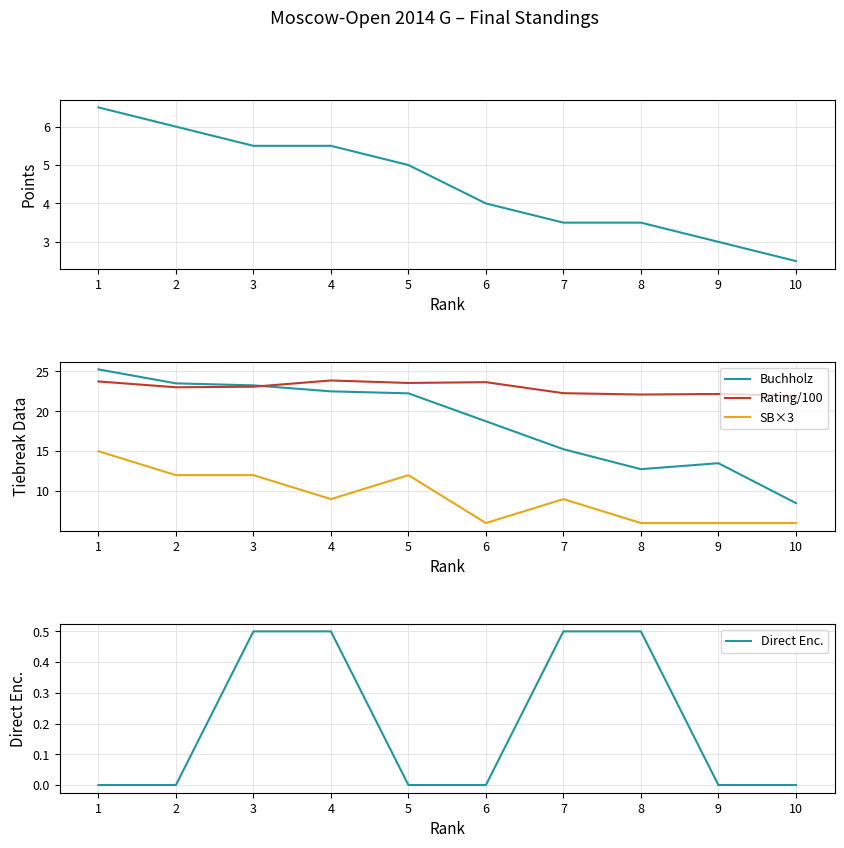

Reading left to right, list all the values displayed in this chart.

Points: 1=6.5	2=6.0	3=5.5	4=5.5	5=5.0	6=4.0	7=3.5	8=3.5	9=3.0	10=2.5
Buchholz: 1=25.2	2=23.5	3=23.2	4=22.5	5=22.2	6=18.8	7=15.2	8=12.8	9=13.5	10=8.5
Rating/100: 1=23.7	2=23.0	3=23.1	4=23.9	5=23.6	6=23.6	7=22.3	8=22.1	9=22.2	10=21.9
SB×3: 1=15.0	2=12.0	3=12.0	4=9.0	5=12.0	6=6.0	7=9.0	8=6.0	9=6.0	10=6.0
Direct Enc.: 1=0.0	2=0.0	3=0.5	4=0.5	5=0.0	6=0.0	7=0.5	8=0.5	9=0.0	10=0.0